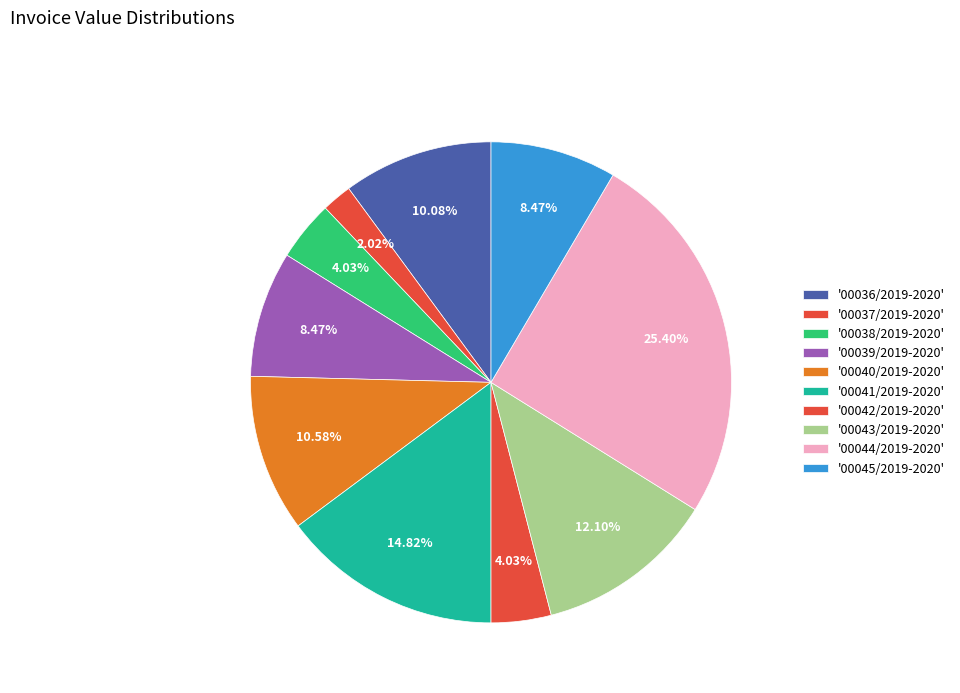

To the nearest percent, what is the average slice percentage?

10%